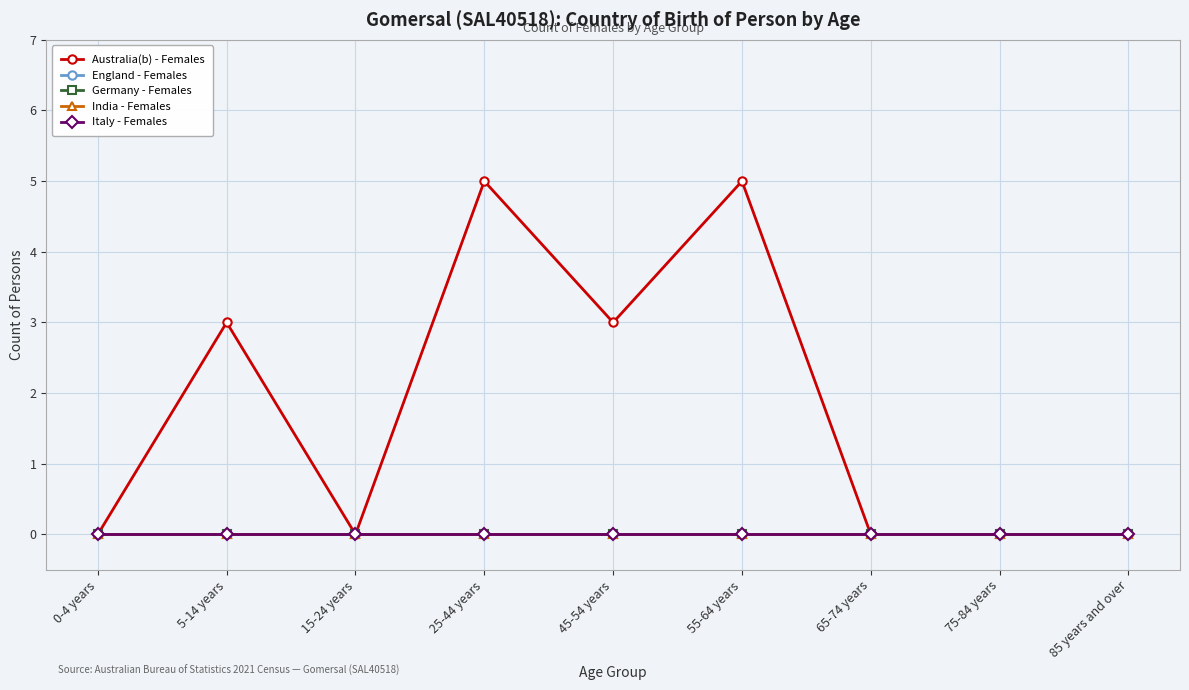

Where is the first local minimum for Australia(b) - Females?

15-24 years